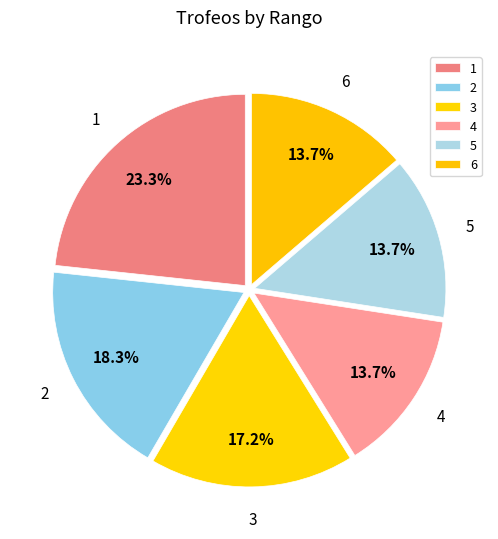

Count the number of slices in the pie.

6